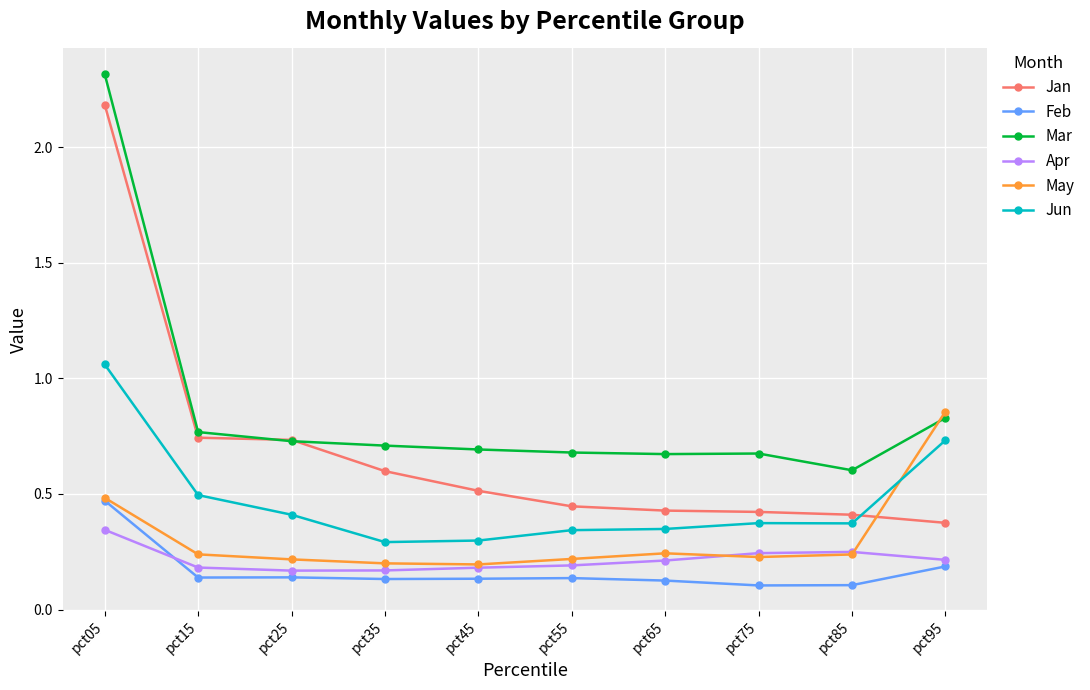

Is this an area chart (filled region under the line)?

No